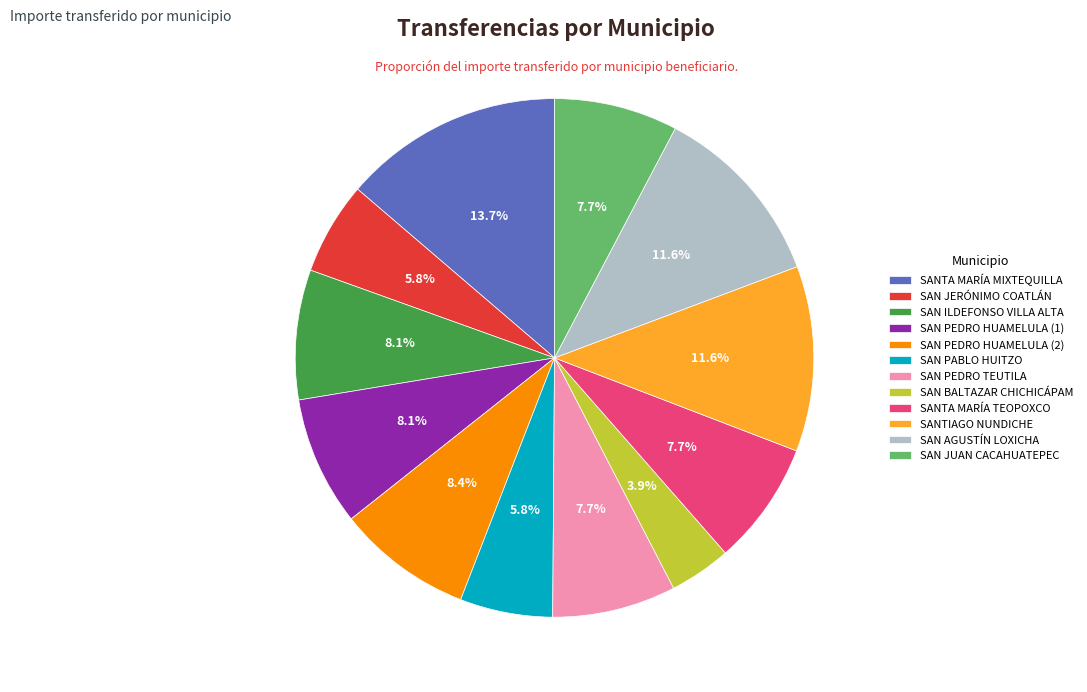

Which category has the smallest portion of the pie?

SAN BALTAZAR CHICHICÁPAM